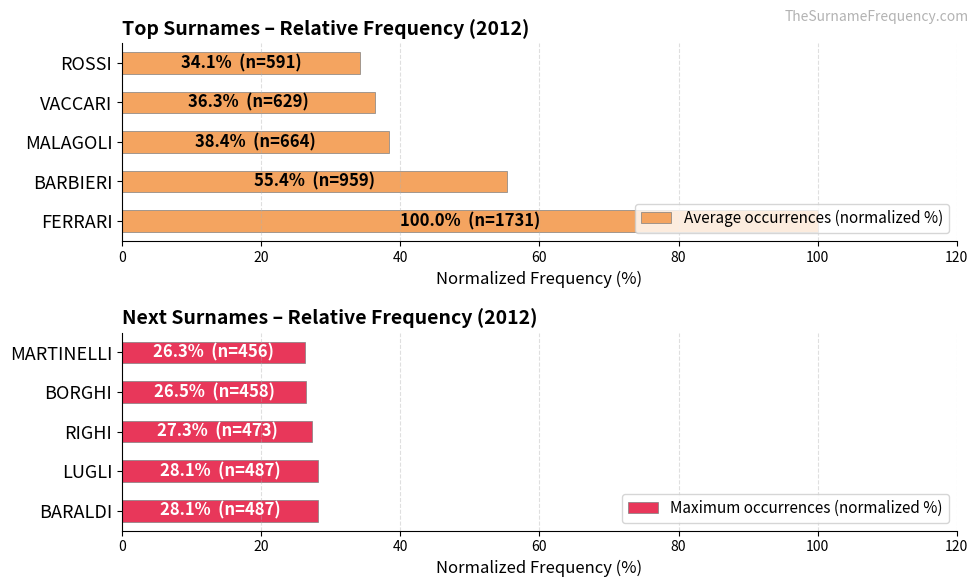

What is the value of the Maximum occurrences (normalized %) bar at the 2nd from the left?

28.1